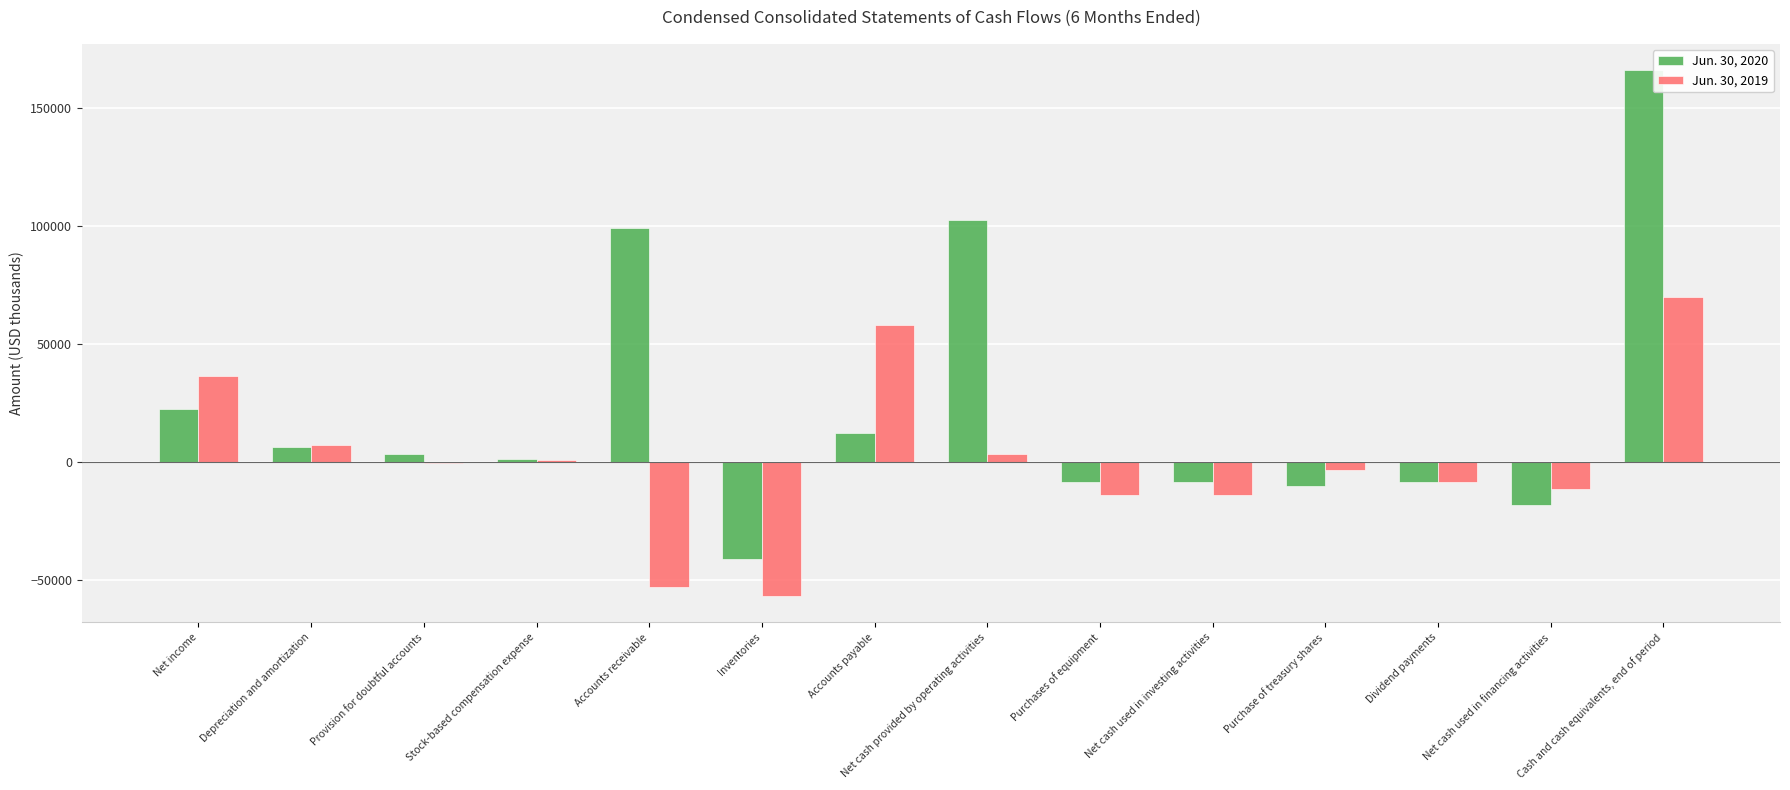

How many series are shown in this chart?

2